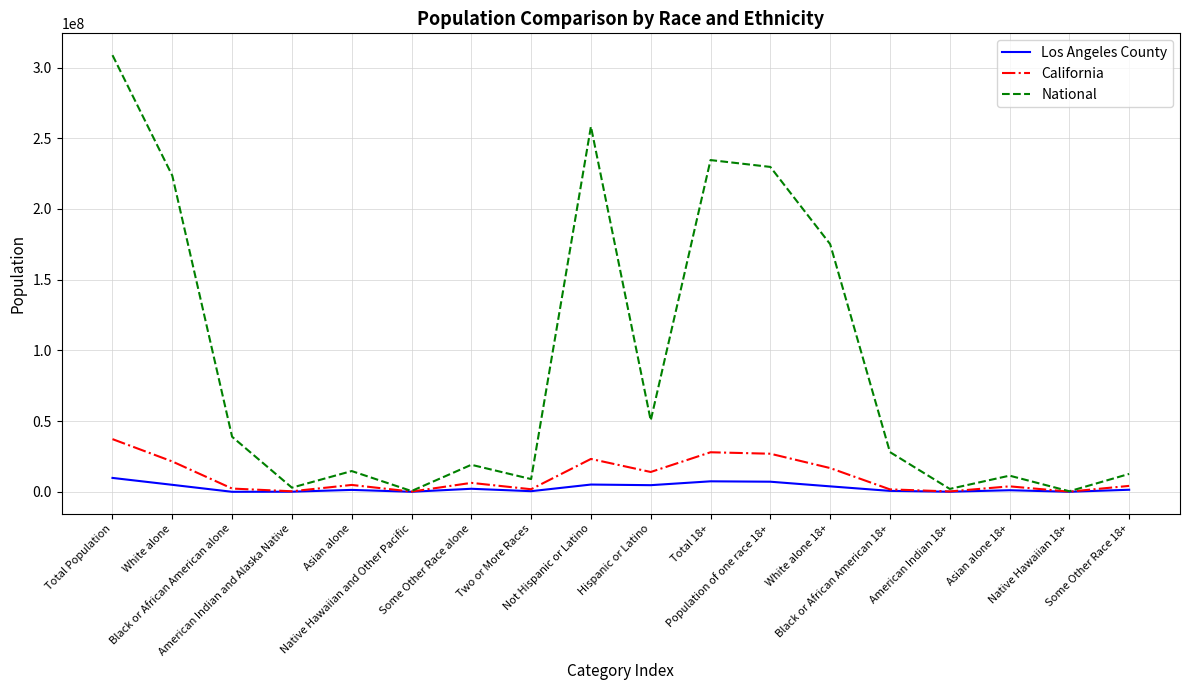

What is the maximum value shown in the chart?

308745538